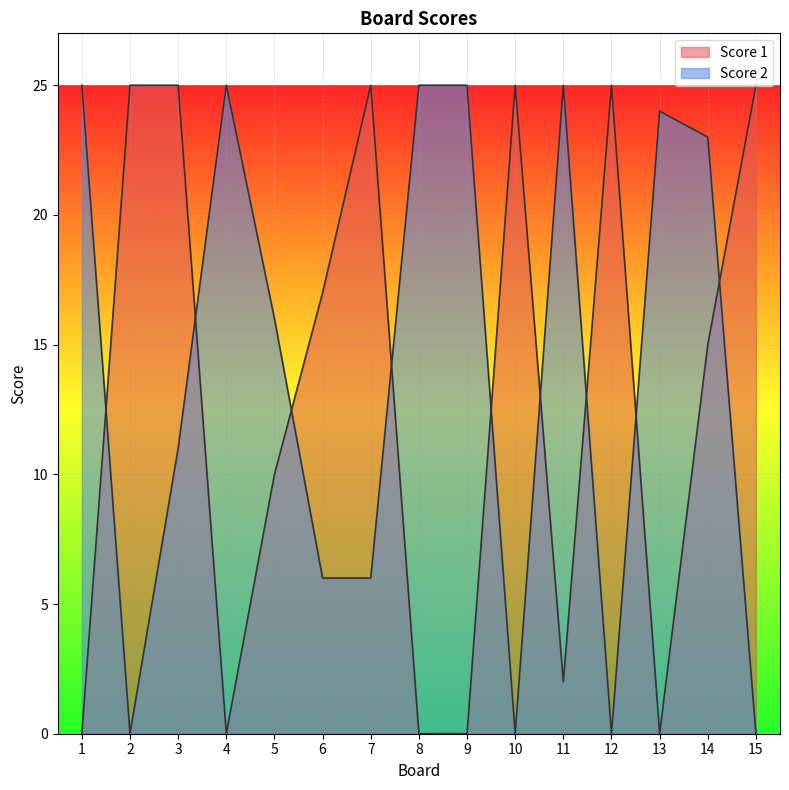

Reading left to right, what are all the values shown in this chart?

Score 2: 25	0	11	25	16	6	6	25	25	0	25	0	24	23	0
Score 1: 0	25	25	0	10	17	25	0	0	25	2	25	0	15	25